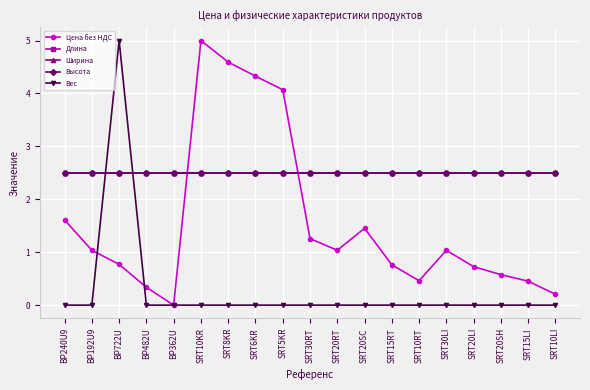

What is the difference between the second highest and minimum values in the Цена без НДС series?

4.6